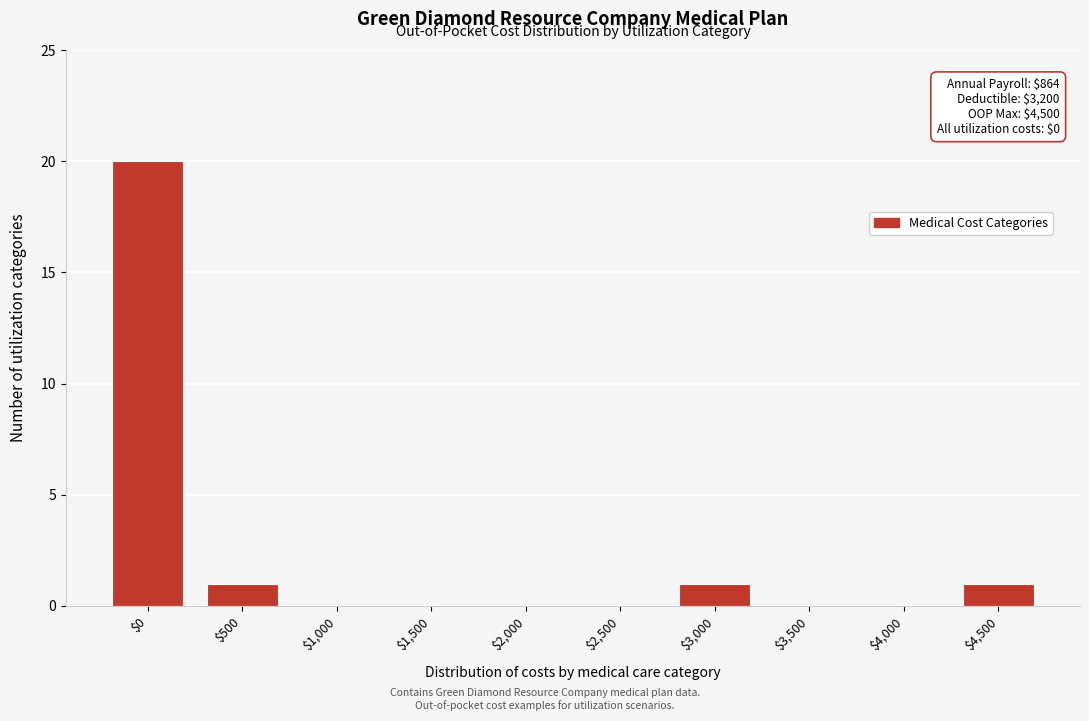

What is the sum of all values?

23